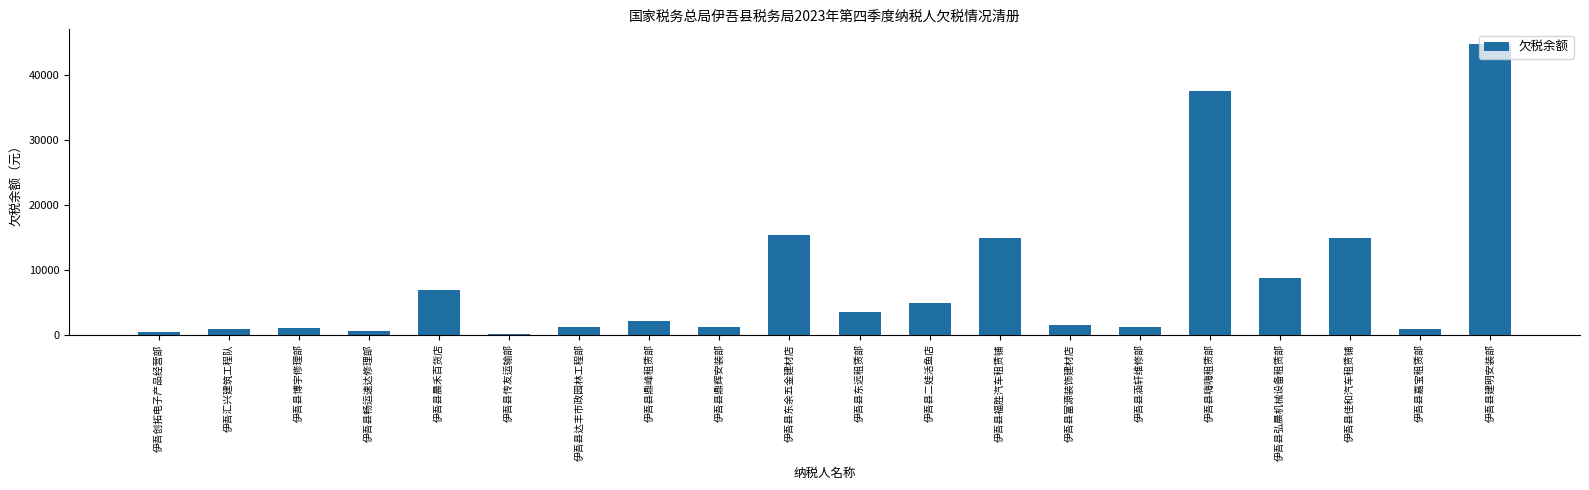

Between 伊吾汇兴建筑工程队 and 伊吾县晨禾百货店, which is larger?

伊吾县晨禾百货店